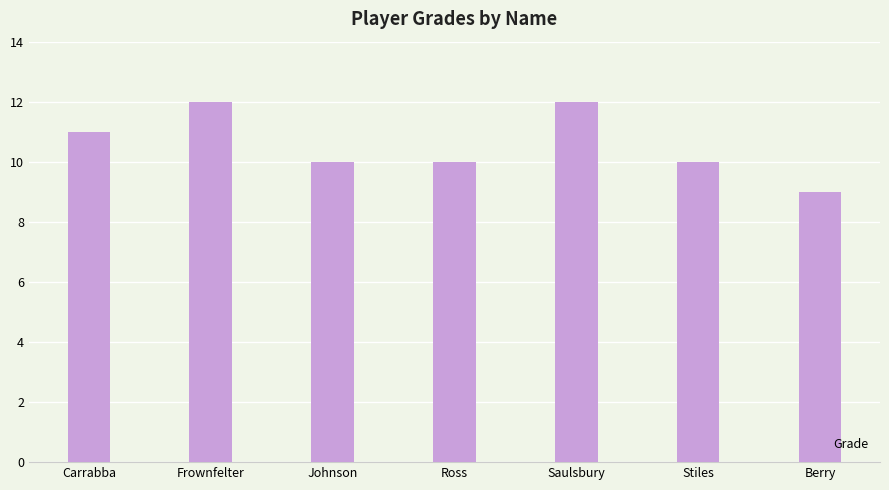

Reading left to right, transcribe all the data shown in this chart.

Carrabba=11	Frownfelter=12	Johnson=10	Ross=10	Saulsbury=12	Stiles=10	Berry=9